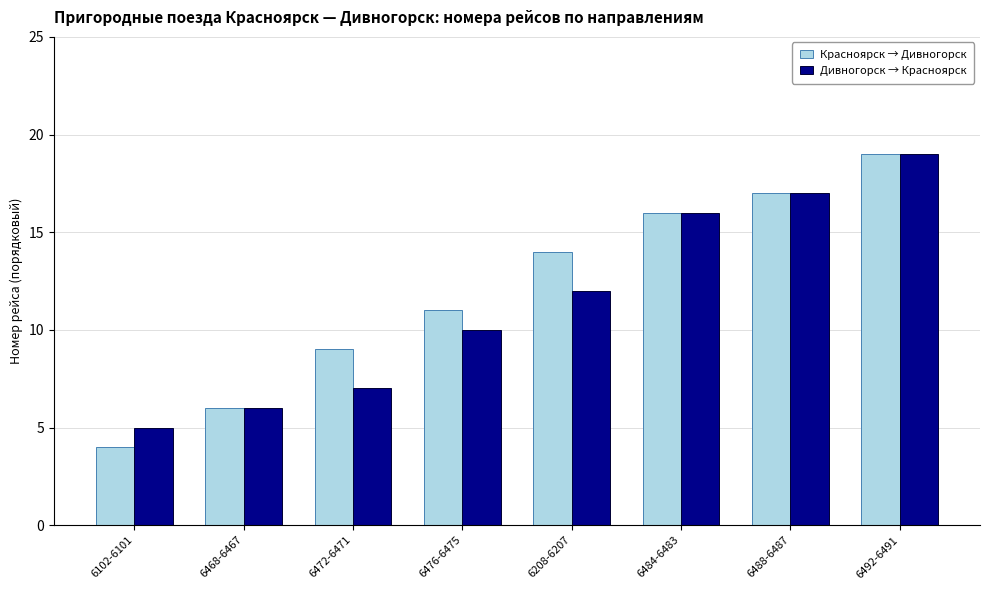

True or false: Дивногорск → Красноярск has a value of 3 at 6476-6475.

False